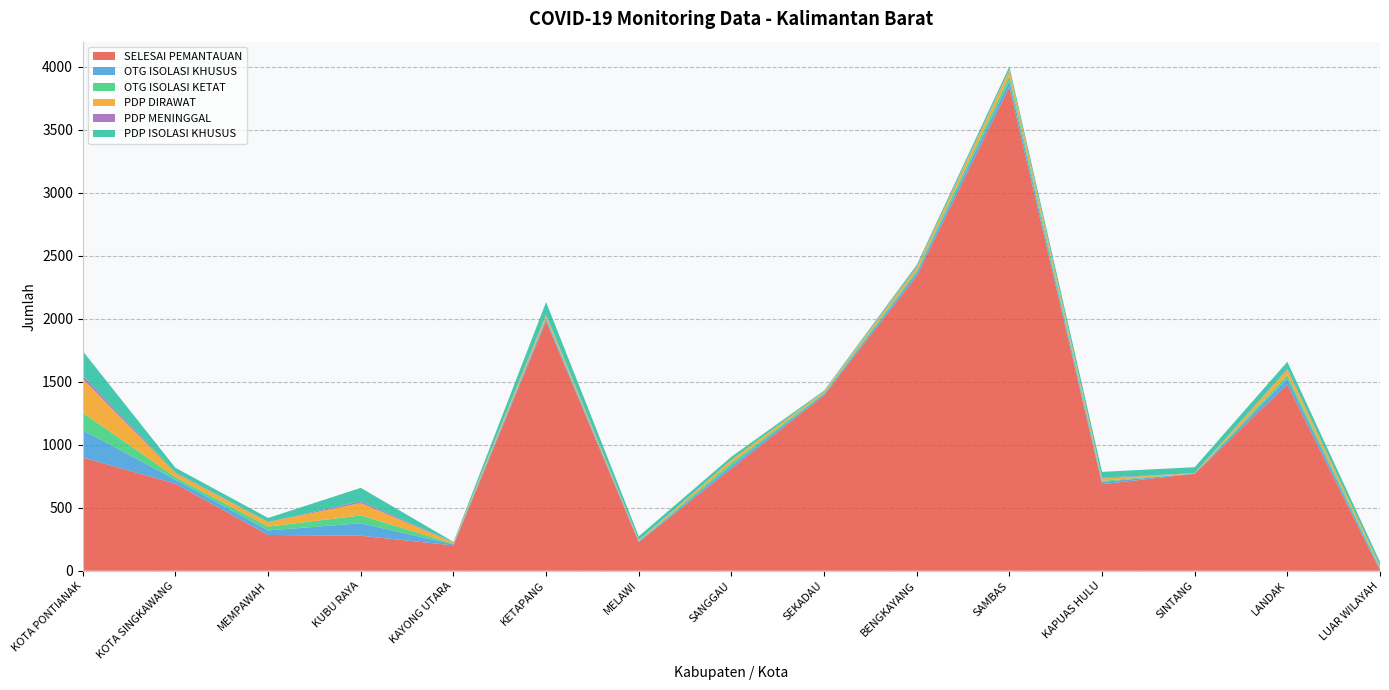

Reading left to right, what are all the values shown in this chart?

SELESAI PEMANTAUAN: KOTA PONTIANAK=899	KOTA SINGKAWANG=691	MEMPAWAH=284	KUBU RAYA=278	KAYONG UTARA=201	KETAPANG=1980	MELAWI=228	SANGGAU=811	SEKADAU=1393	BENGKAYANG=2340	SAMBAS=3840	KAPUAS HULU=687	SINTANG=770	LANDAK=1480	LUAR WILAYAH=0
OTG ISOLASI KHUSUS: KOTA PONTIANAK=217	KOTA SINGKAWANG=32	MEMPAWAH=36	KUBU RAYA=99	KAYONG UTARA=9	KETAPANG=21	MELAWI=5	SANGGAU=24	SEKADAU=11	BENGKAYANG=25	SAMBAS=48	KAPUAS HULU=18	SINTANG=2	LANDAK=45	LUAR WILAYAH=15
OTG ISOLASI KETAT: KOTA PONTIANAK=139	KOTA SINGKAWANG=20	MEMPAWAH=30	KUBU RAYA=62	KAYONG UTARA=5	KETAPANG=6	MELAWI=4	SANGGAU=21	SEKADAU=8	BENGKAYANG=17	SAMBAS=38	KAPUAS HULU=9	SINTANG=1	LANDAK=27	LUAR WILAYAH=11
PDP DIRAWAT: KOTA PONTIANAK=269	KOTA SINGKAWANG=32	MEMPAWAH=36	KUBU RAYA=99	KAYONG UTARA=9	KETAPANG=21	MELAWI=5	SANGGAU=24	SEKADAU=11	BENGKAYANG=25	SAMBAS=48	KAPUAS HULU=18	SINTANG=2	LANDAK=45	LUAR WILAYAH=15
PDP MENINGGAL: KOTA PONTIANAK=24	KOTA SINGKAWANG=5	MEMPAWAH=1	KUBU RAYA=13	KAYONG UTARA=2	KETAPANG=6	MELAWI=1	SANGGAU=0	SEKADAU=0	BENGKAYANG=6	SAMBAS=5	KAPUAS HULU=6	SINTANG=0	LANDAK=5	LUAR WILAYAH=0
PDP ISOLASI KHUSUS: KOTA PONTIANAK=195	KOTA SINGKAWANG=37	MEMPAWAH=32	KUBU RAYA=107	KAYONG UTARA=3	KETAPANG=99	MELAWI=30	SANGGAU=25	SEKADAU=7	BENGKAYANG=15	SAMBAS=24	KAPUAS HULU=47	SINTANG=47	LANDAK=57	LUAR WILAYAH=29